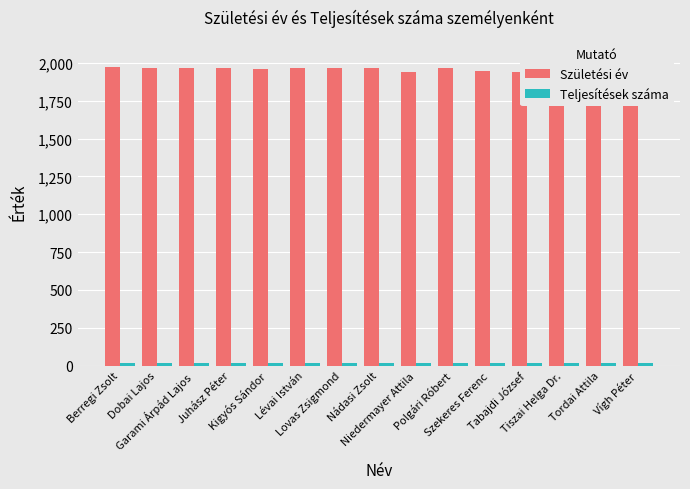

What is the highest value of the Születési év series?

1973